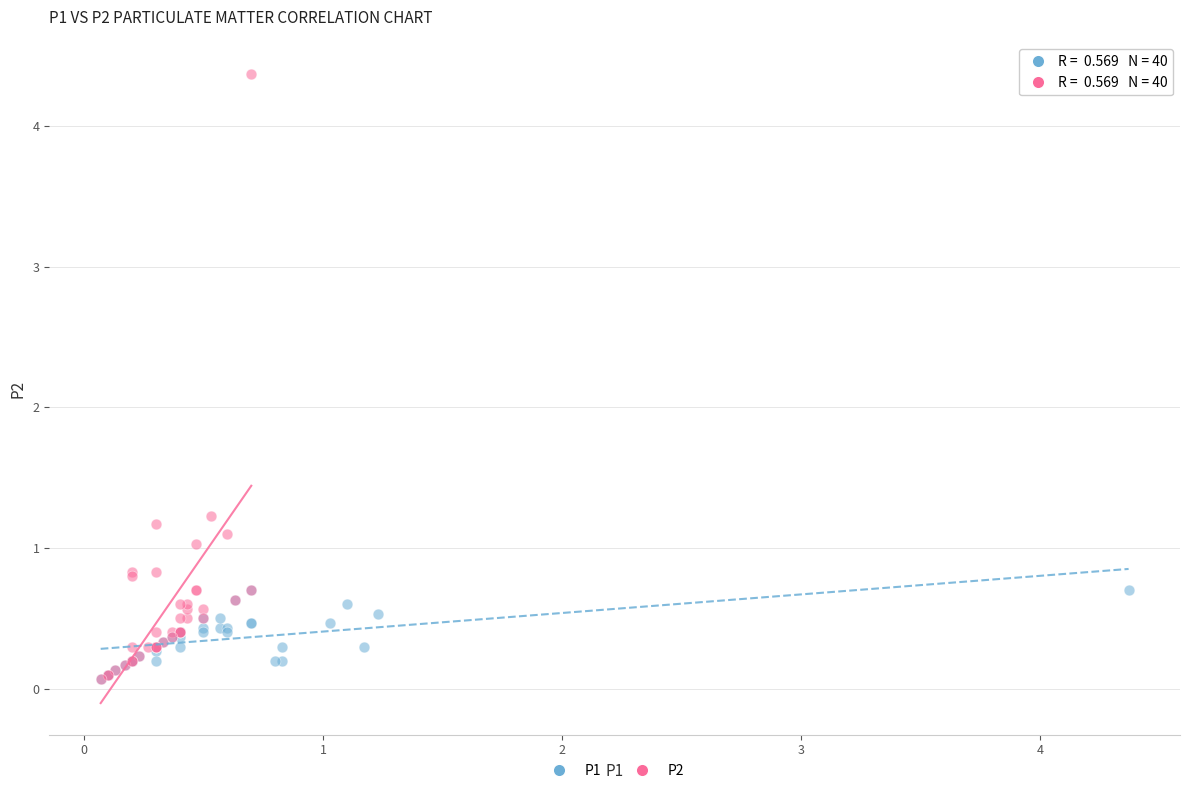

Which series has the largest Y range (max minus min)?

P2